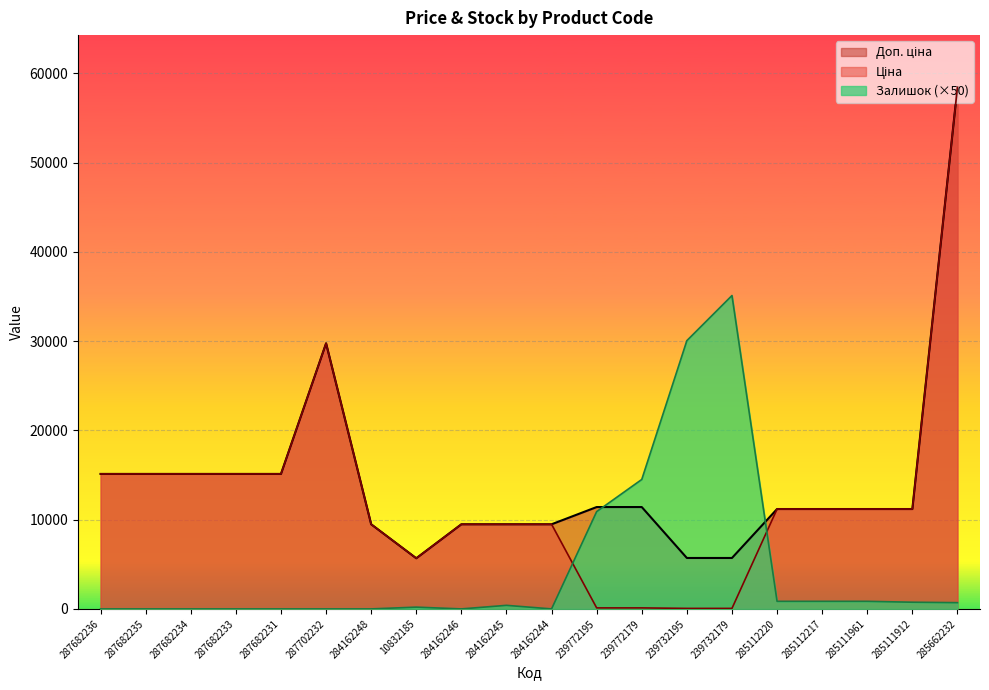

What is the label of the 12th point from the right?

284162246